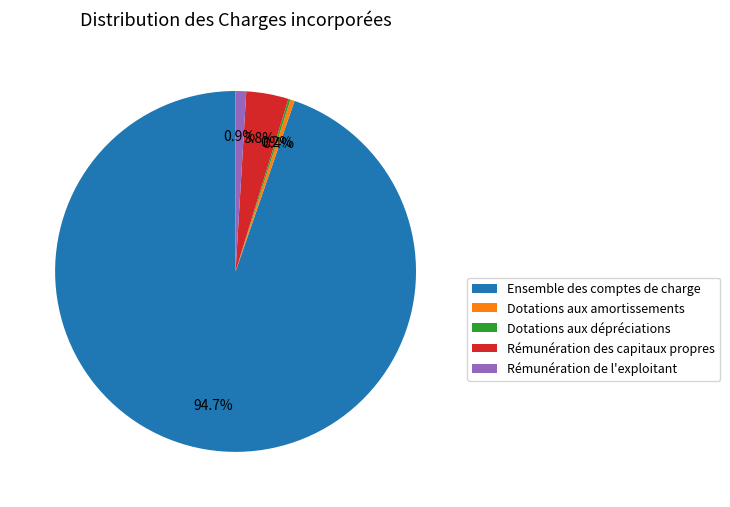

Which slice represents more than half of the pie?

Ensemble des comptes de charge